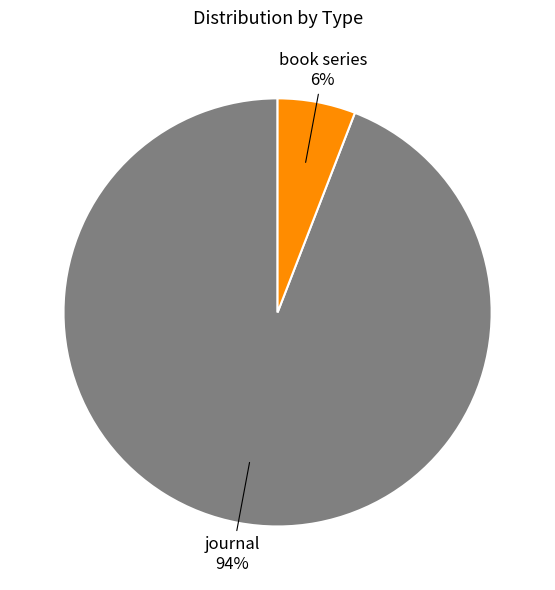

Count the number of slices in the pie.

2